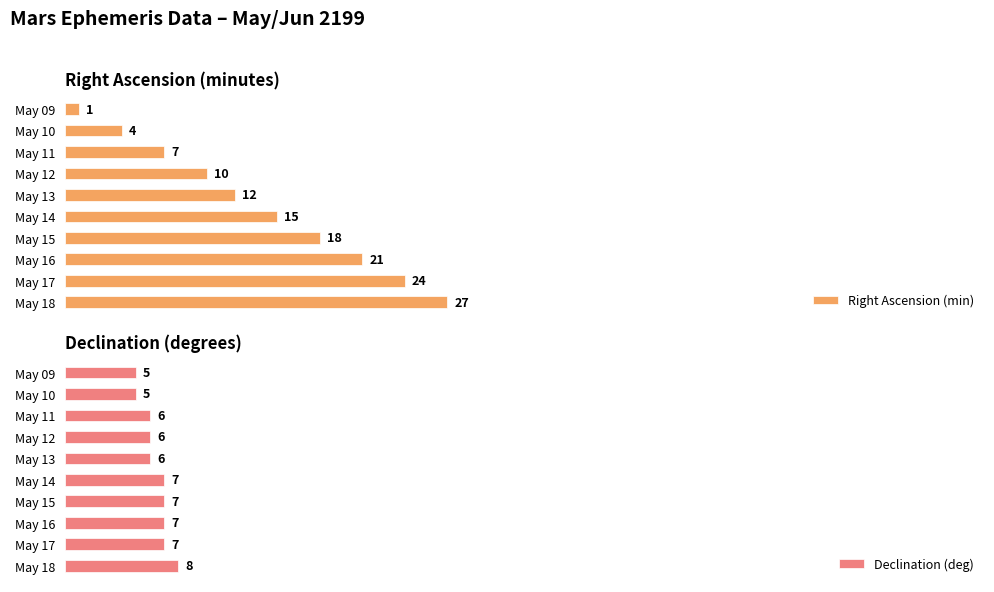

What is the sum of all Right Ascension (min) values?

139